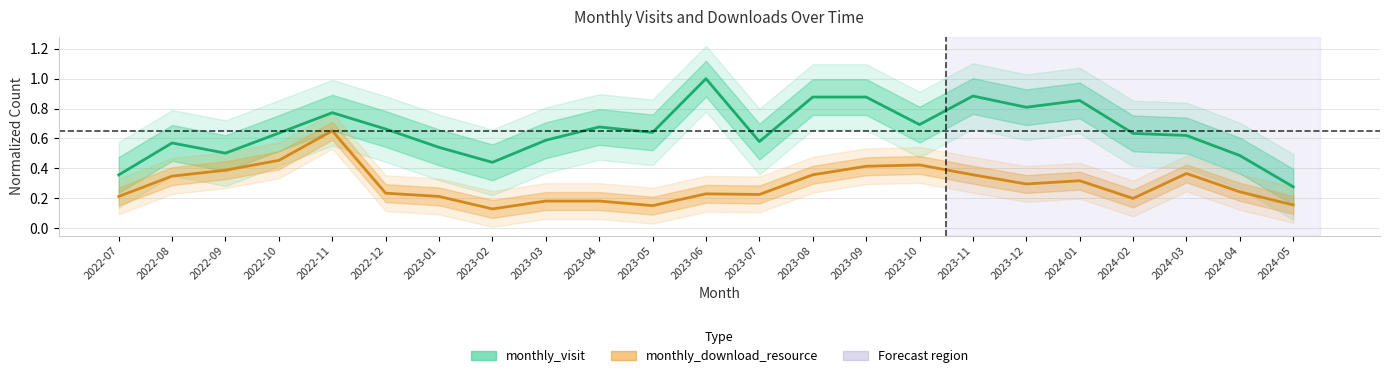

Is the value of monthly_download_resource at 2023-07 greater than the value of monthly_visit at 2023-11?

No